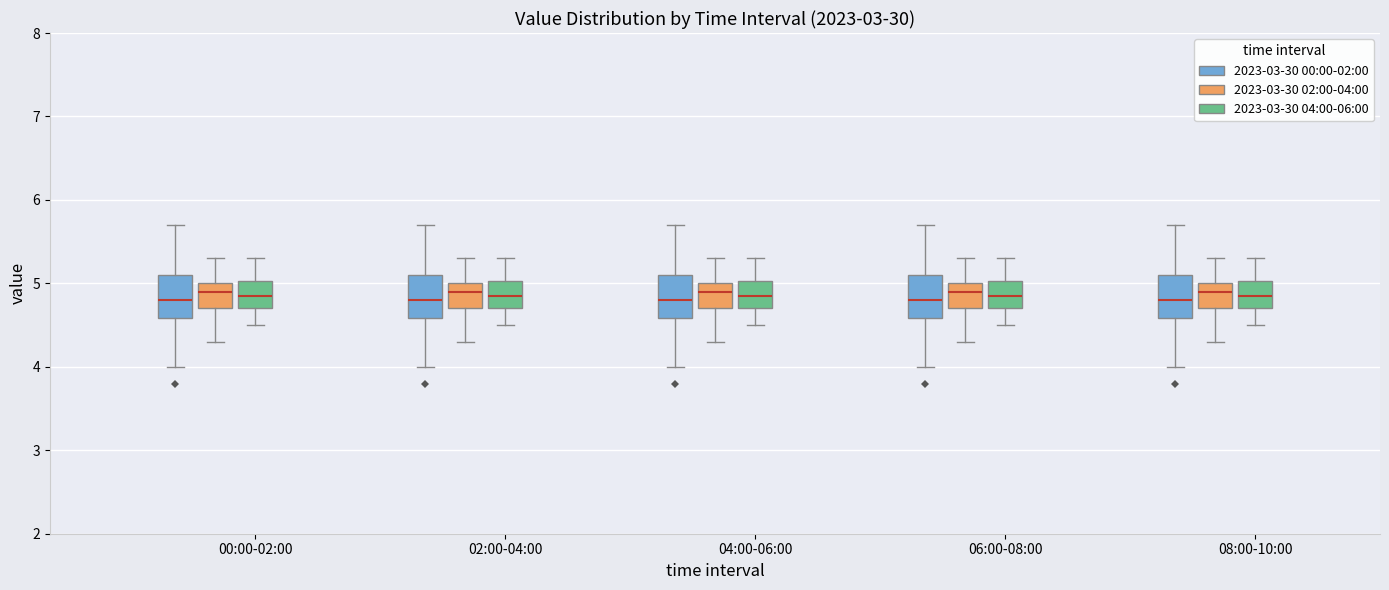

Where does the median line of the box for 02:00-04:00 (2023-03-30 04:00-06:00) sit on the y-axis? The values are not printed on the chart, so give them approximately, as read against the axis.

4.9